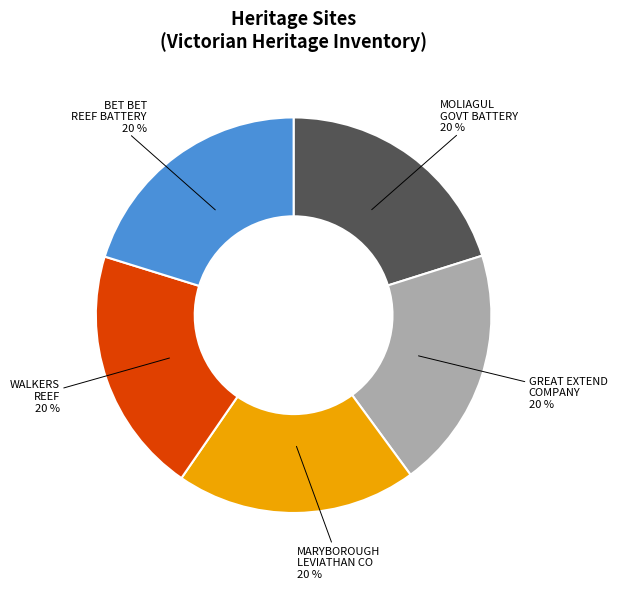

To the nearest percent, what is the average slice percentage?

20%